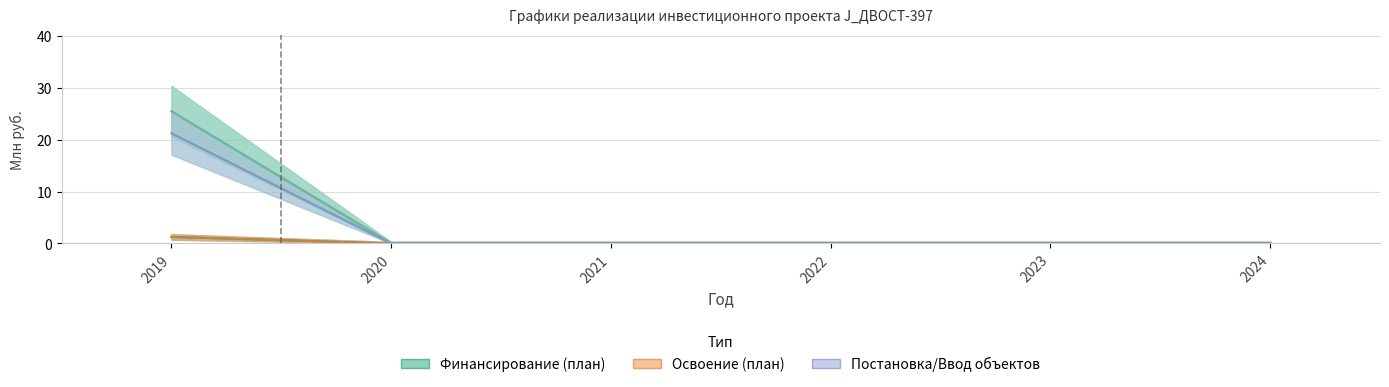

Which category has the highest value across all series?

2019